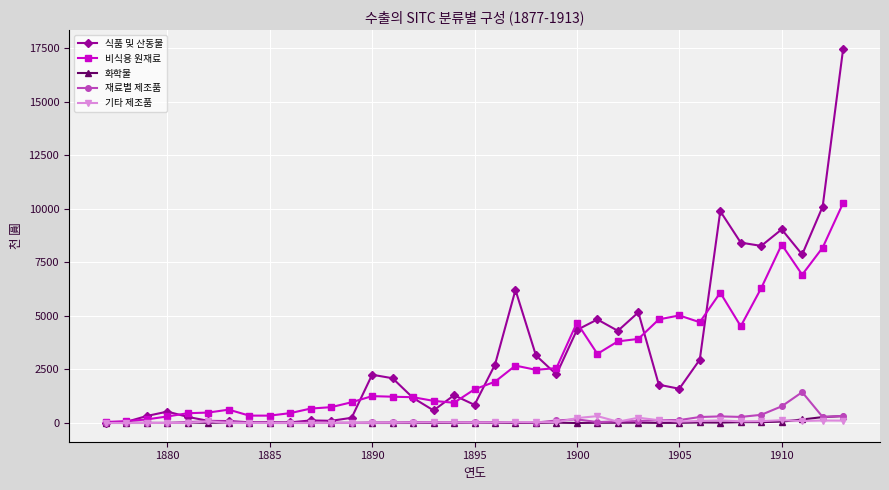

Which series has the widest spread of values?

식품 및 산동물